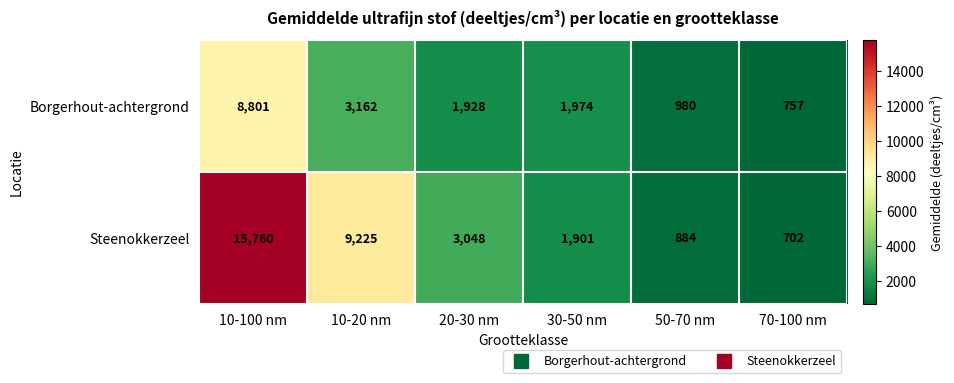

What is the difference between the Borgerhout-achtergrond values at 30-50 nm and 70-100 nm?

1217